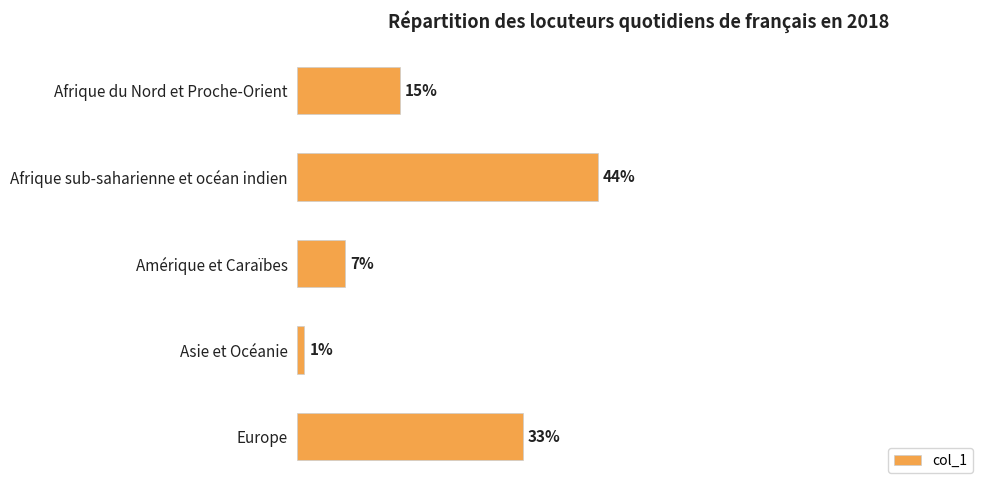

Rank the categories by value from highest to lowest.

Afrique sub-saharienne et océan indien, Europe, Afrique du Nord et Proche-Orient, Amérique et Caraïbes, Asie et Océanie